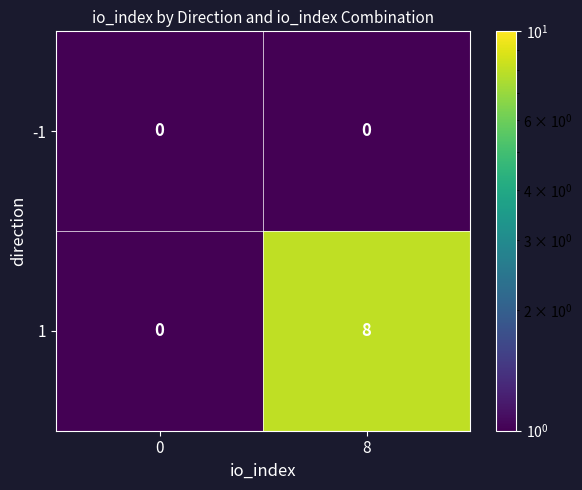

Count the number of categories in the chart.

2